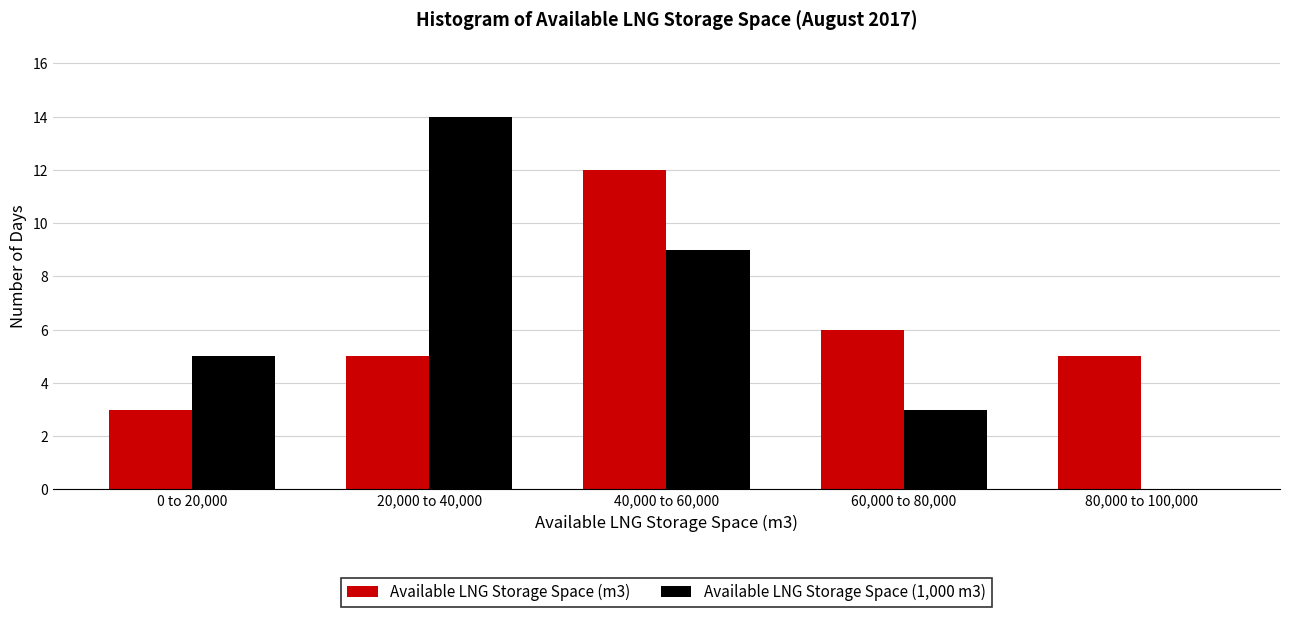

Reading left to right, list all the values displayed in this chart.

Available LNG Storage Space (m3): 0 to 20,000=3	20,000 to 40,000=5	40,000 to 60,000=12	60,000 to 80,000=6	80,000 to 100,000=5
Available LNG Storage Space (1,000 m3): 0 to 20,000=5	20,000 to 40,000=14	40,000 to 60,000=9	60,000 to 80,000=3	80,000 to 100,000=0